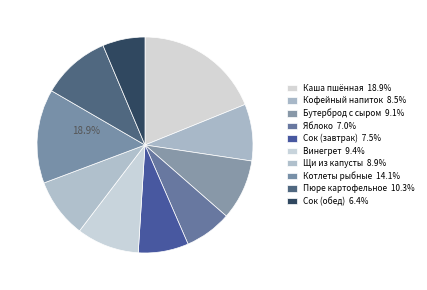

Rank the categories by value from highest to lowest.

Каша пшённая, Котлеты рыбные, Пюре картофельное, Винегрет, Бутерброд с сыром, Щи из капусты, Кофейный напиток, Сок (завтрак), Яблоко, Сок (обед)